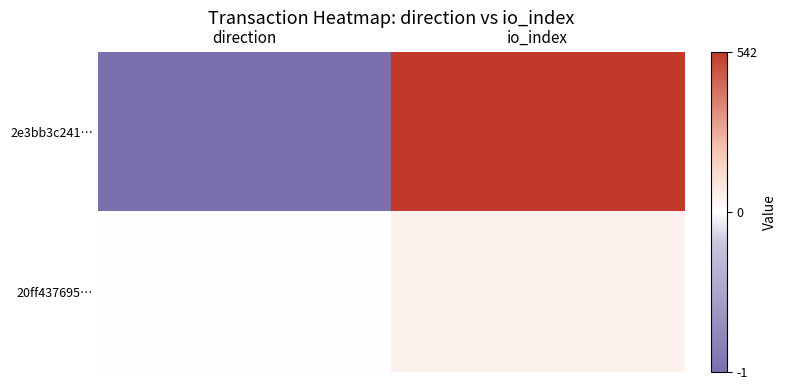

Reading right to left, list all the values displayed in this chart.

2e3bb3c241…: io_index=542	direction=-1
20ff437695…: io_index=49	direction=1